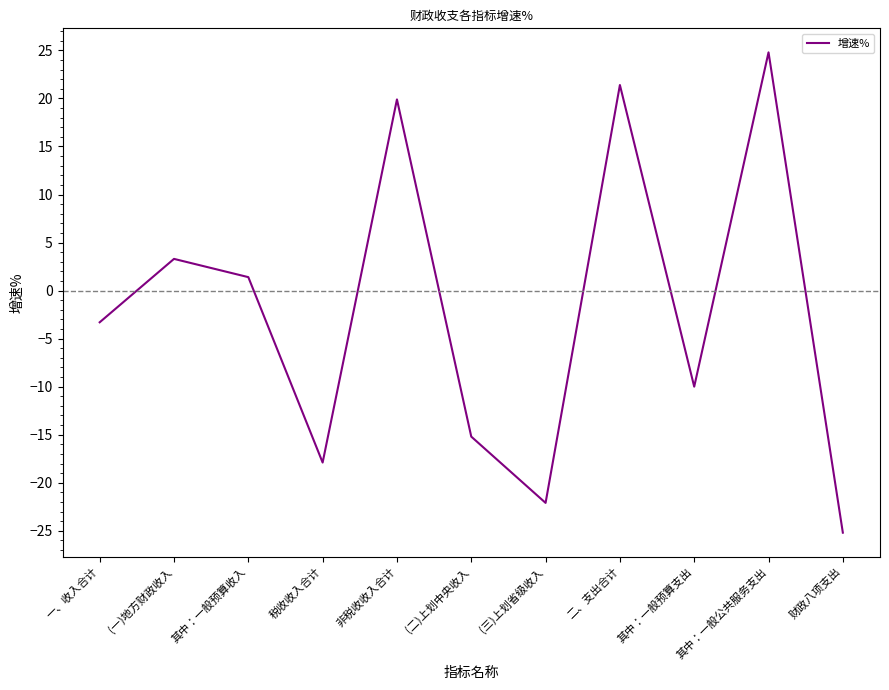

Reading left to right, transcribe all the data shown in this chart.

-3.3	3.3	1.4	-17.9	19.9	-15.2	-22.1	21.4	-10.0	24.8	-25.2